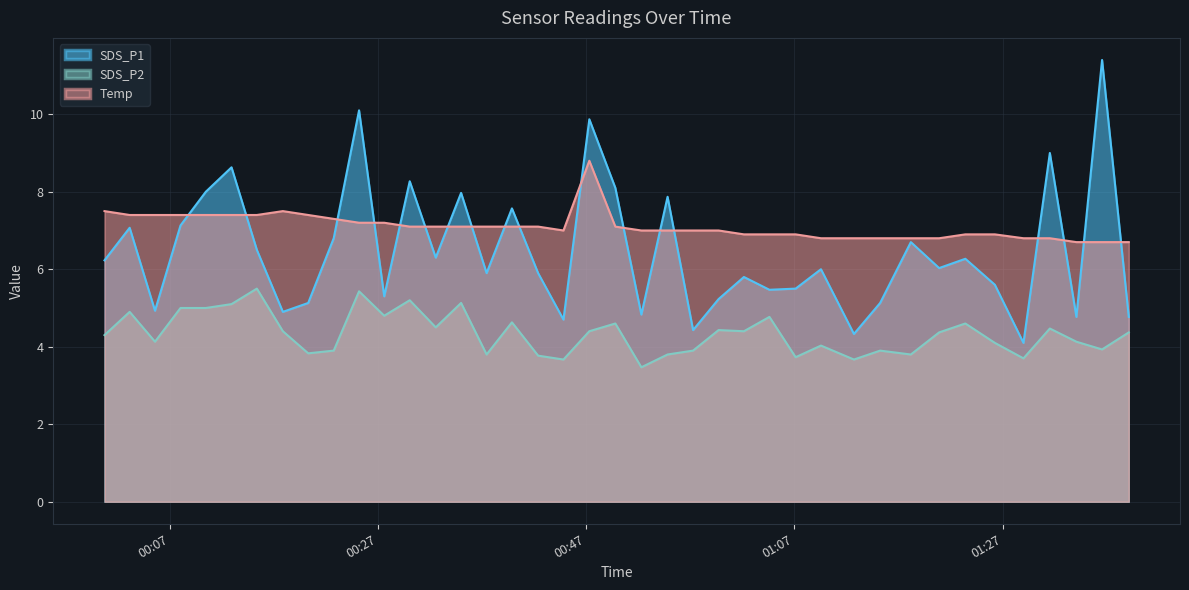

At which category does Temp reach its first local valley?

2022/09/21 00:44:49